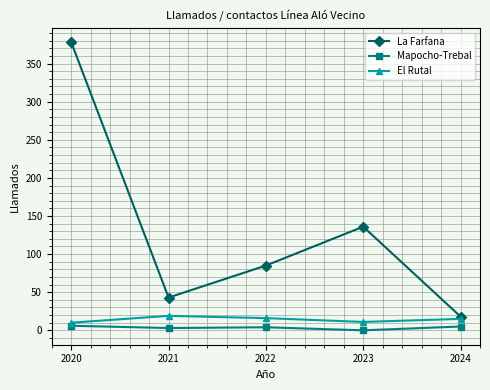

The value of La Farfana at 2020 is 196. True or false?

False